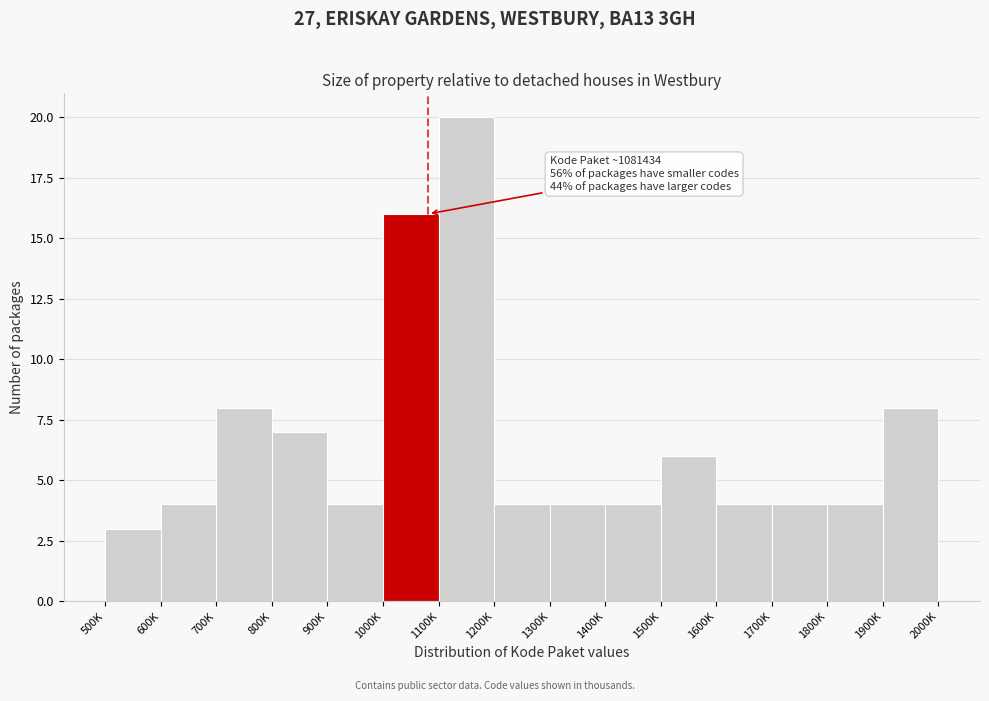

Reading left to right, extract all data points from this chart.

500K=3	600K=4	700K=8	800K=7	900K=4	1000K=16	1100K=20	1200K=4	1300K=4	1400K=4	1500K=6	1600K=4	1700K=4	1800K=4	1900K=8